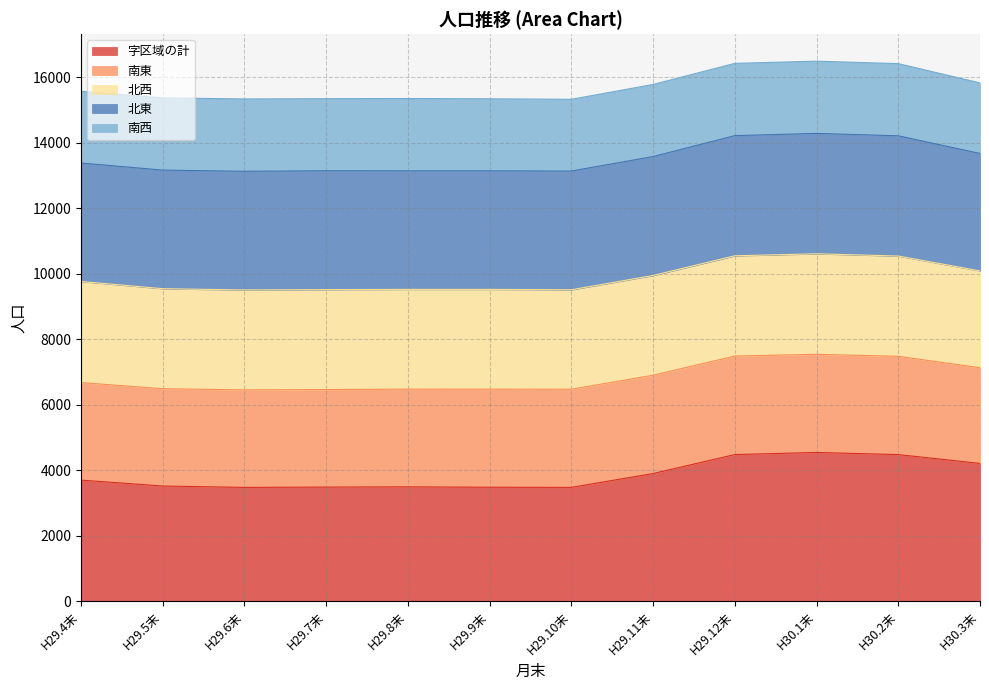

What is the label of the 9th point from the left?

H29.12末